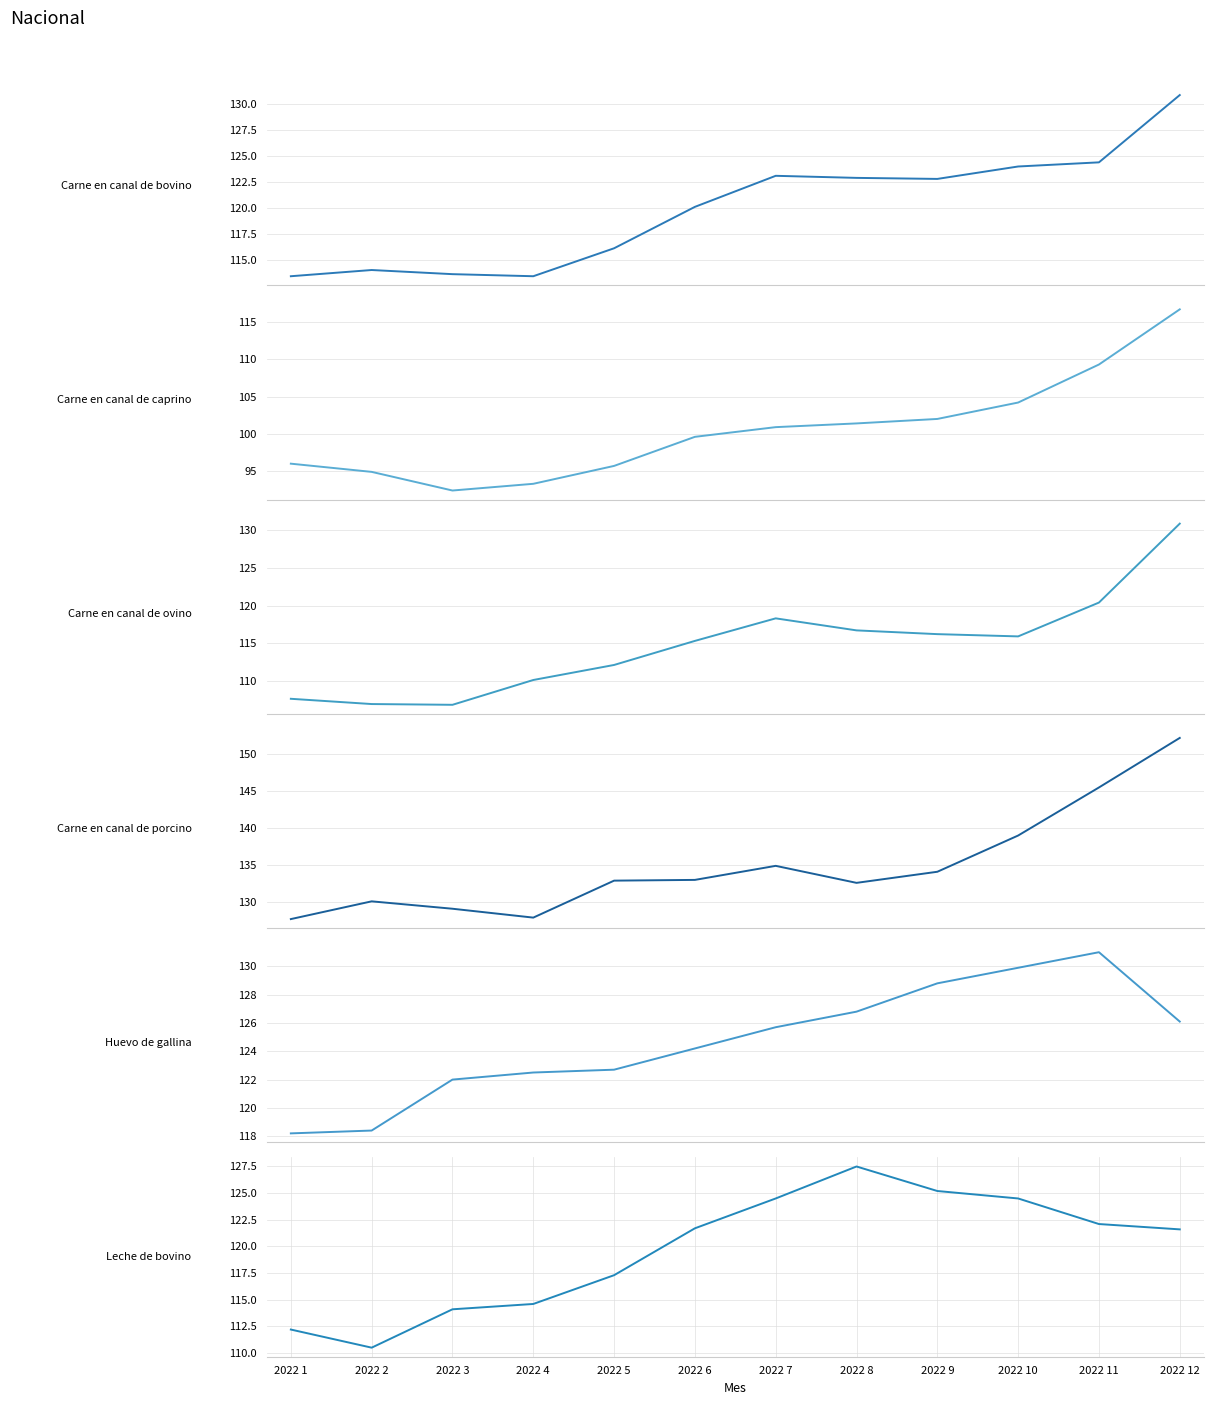

The Carne en canal de porcino series shows 40.9 at 2022 2. True or false?

False